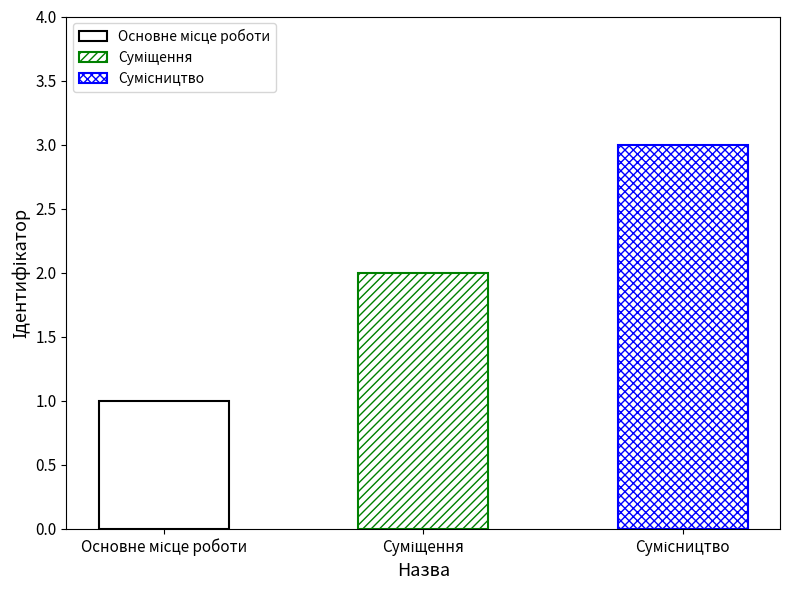

What is the maximum value shown in the chart?

3